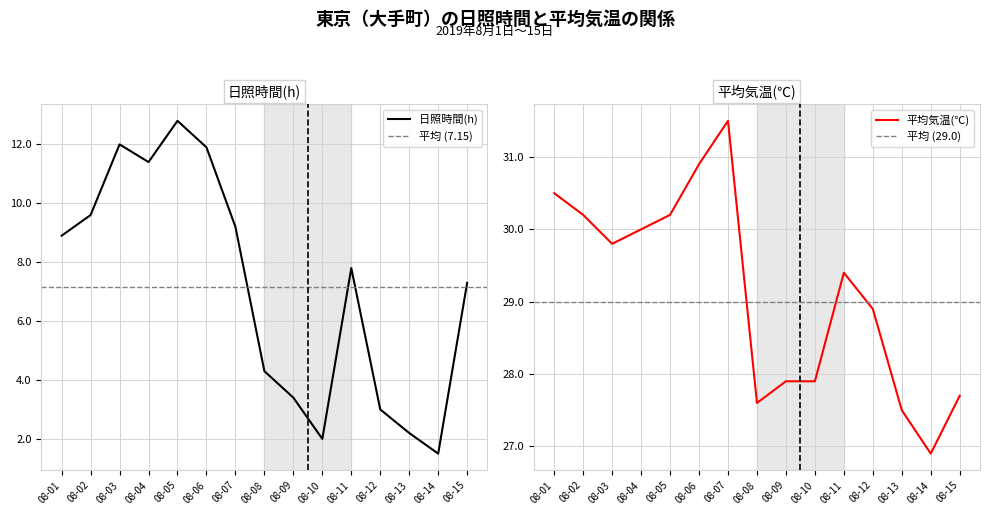

What is the total value across all series at 08-04?

41.4